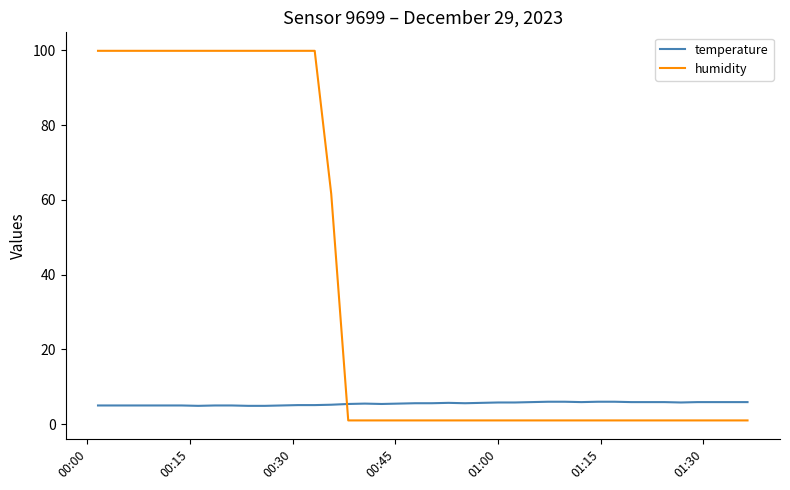

What is the maximum value for humidity?

99.9